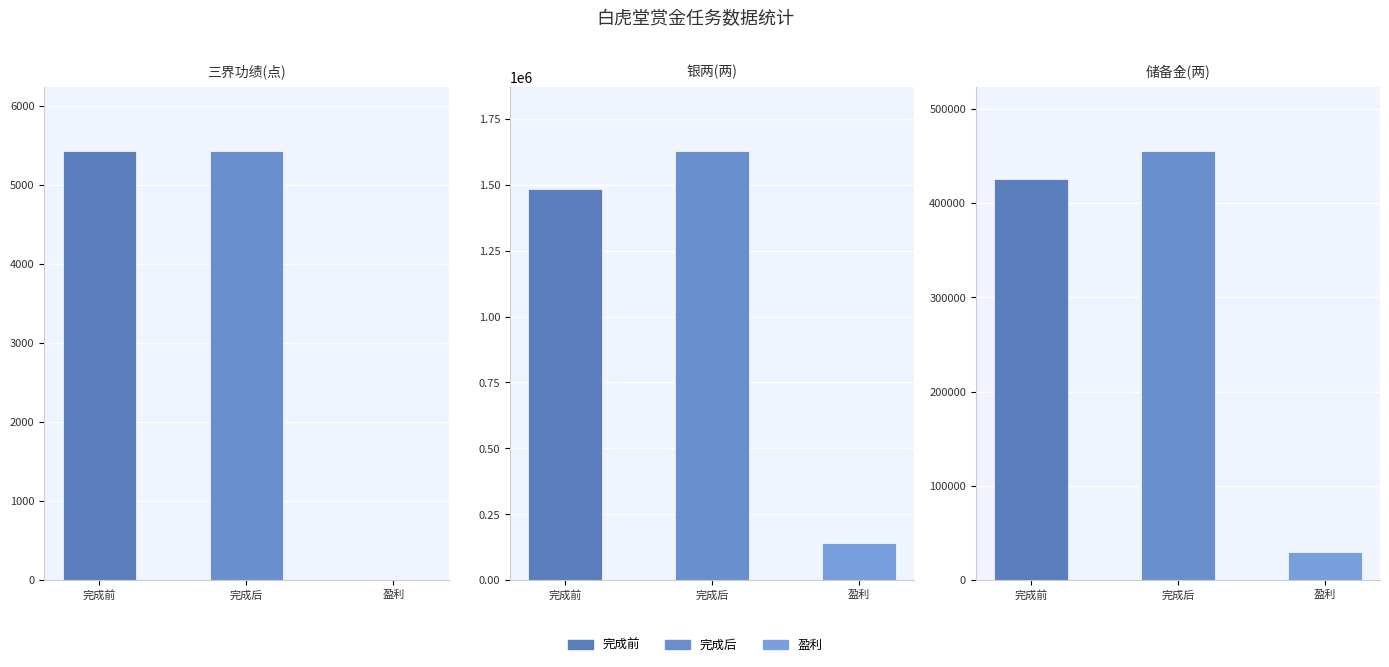

How many bars are there in total?

9